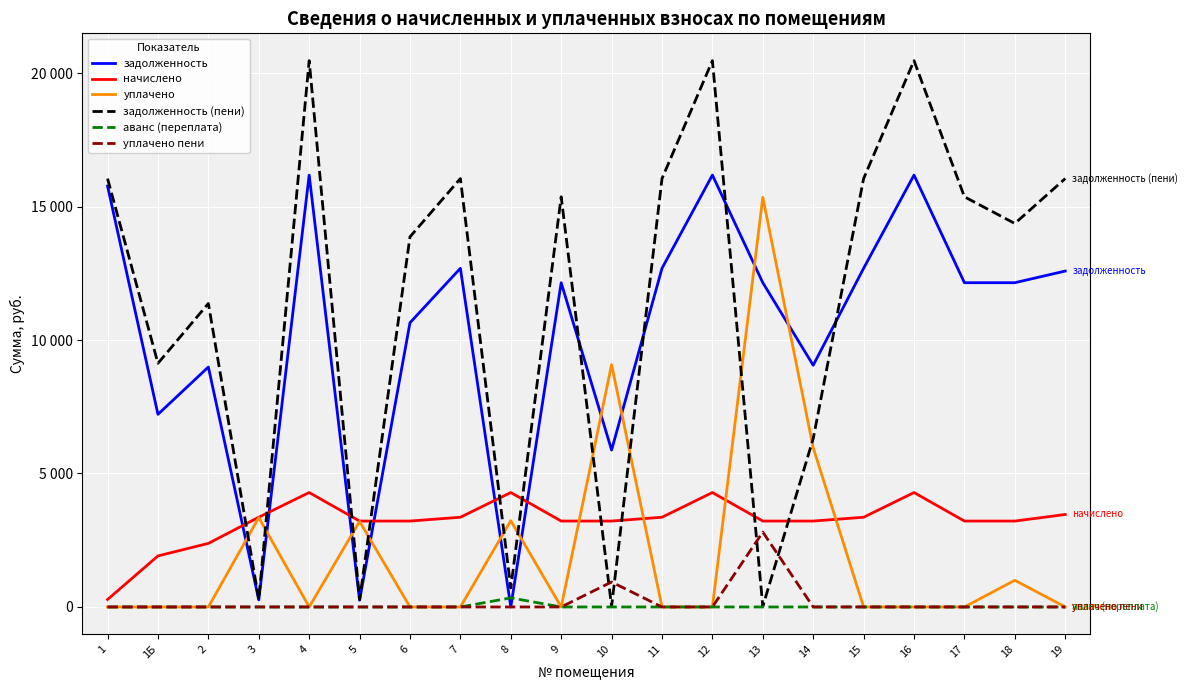

Does the chart display data point markers on the line(s)?

No